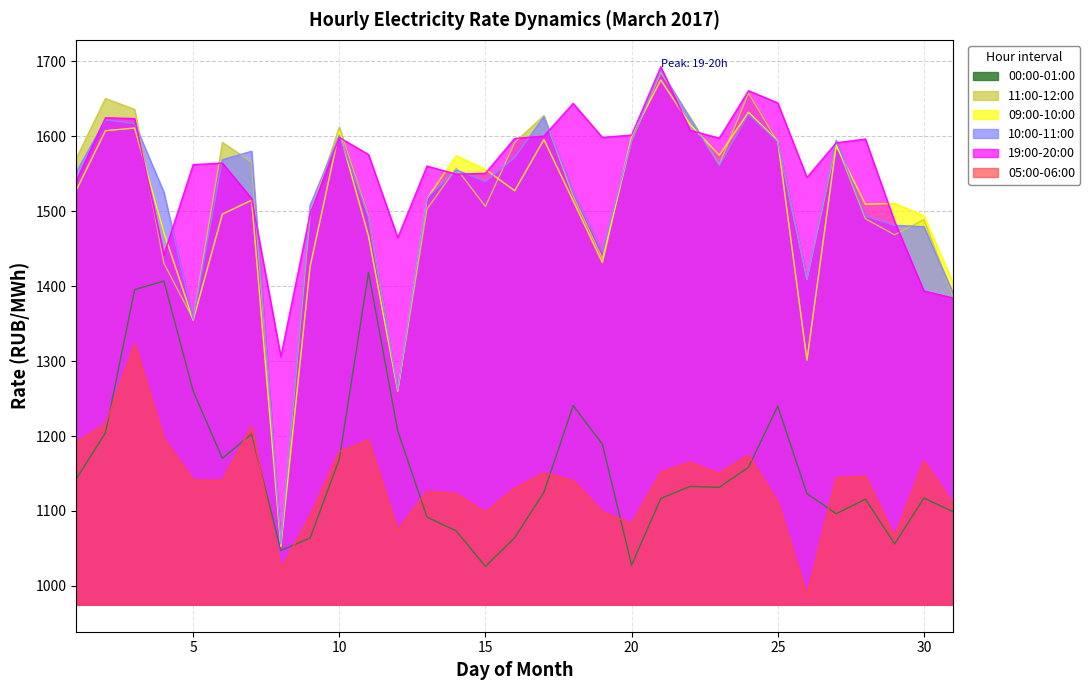

Which series has the largest range (max minus min)?

10:00-11:00